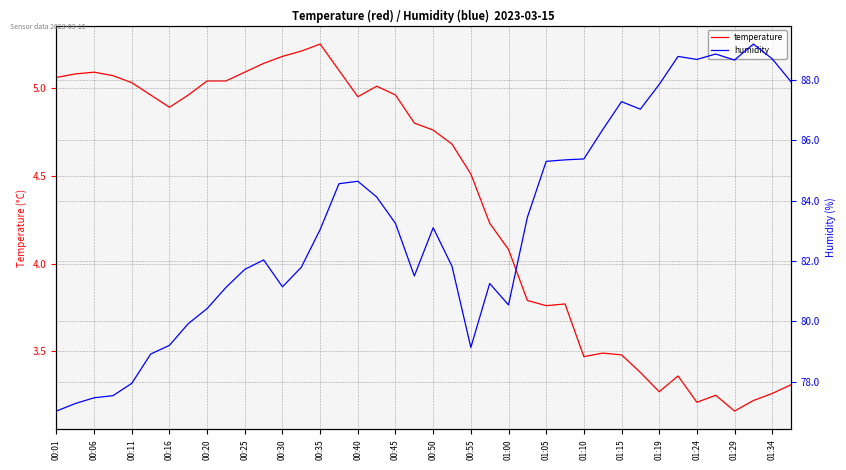

The value of temperature at 01:10 is 0.9. True or false?

False